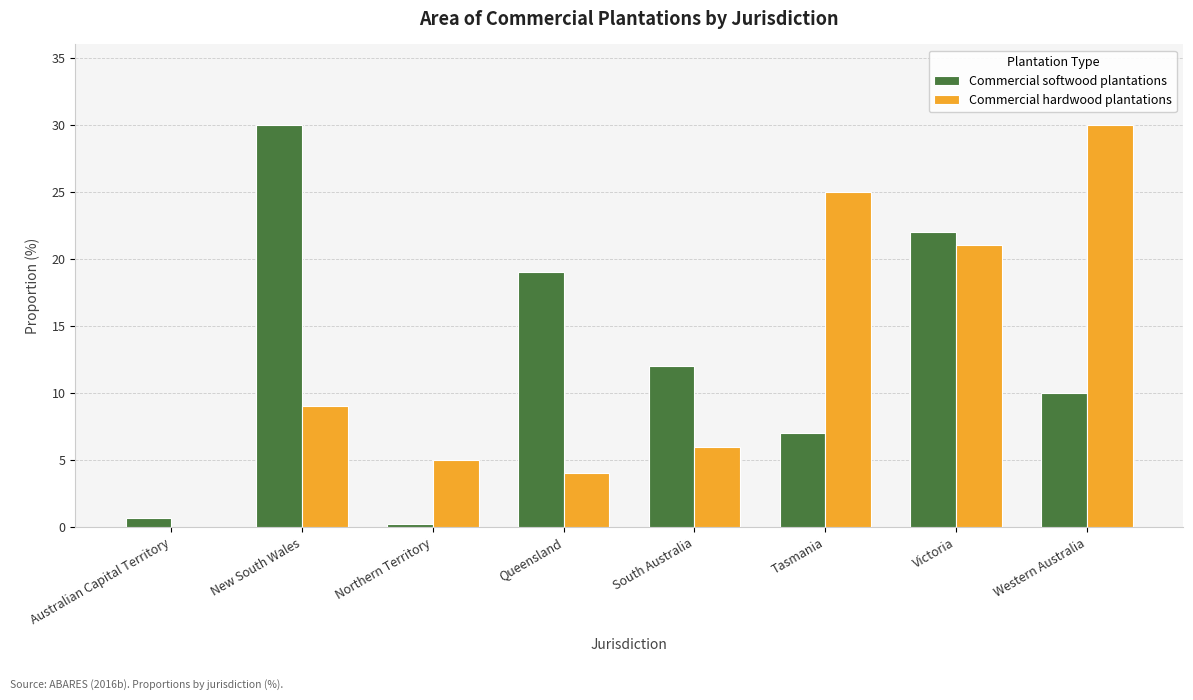

Reading left to right, extract all data points from this chart.

Commercial softwood plantations: Australian Capital Territory=0.7	New South Wales=30.0	Northern Territory=0.2	Queensland=19.0	South Australia=12.0	Tasmania=7.0	Victoria=22.0	Western Australia=10.0
Commercial hardwood plantations: Australian Capital Territory=0.0	New South Wales=9.0	Northern Territory=5.0	Queensland=4.0	South Australia=6.0	Tasmania=25.0	Victoria=21.0	Western Australia=30.0